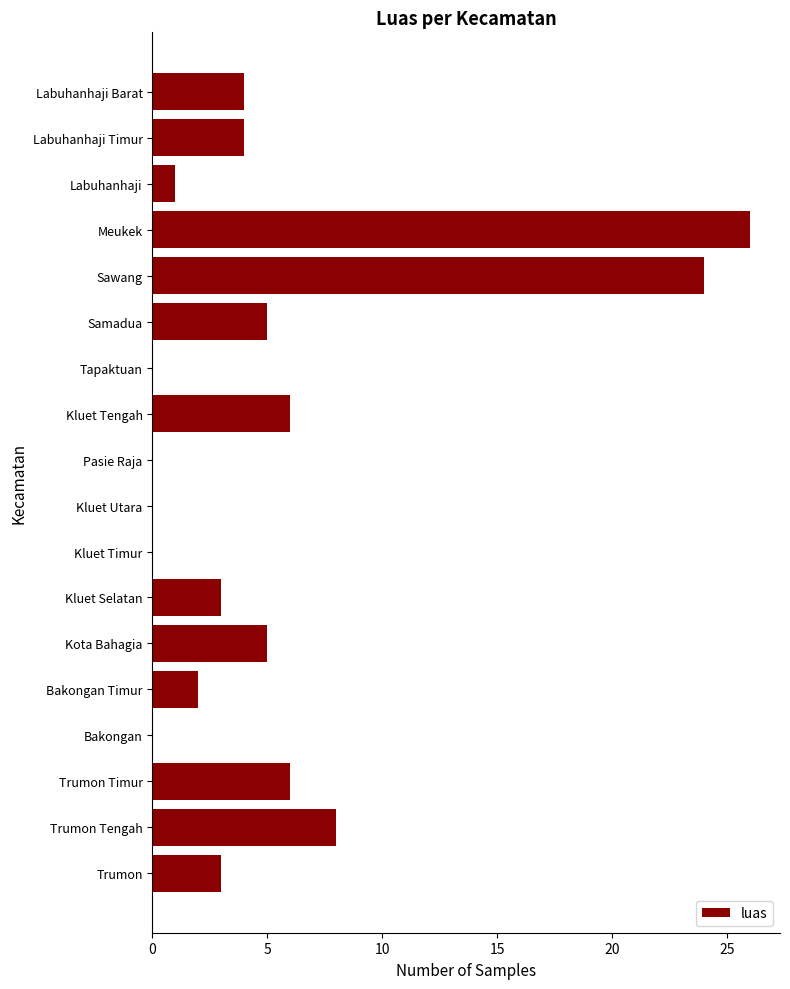

Reading bottom to top, list all the values displayed in this chart.

Trumon=3	Trumon Tengah=8	Trumon Timur=6	Bakongan=0	Bakongan Timur=2	Kota Bahagia=5	Kluet Selatan=3	Kluet Timur=0	Kluet Utara=0	Pasie Raja=0	Kluet Tengah=6	Tapaktuan=0	Samadua=5	Sawang=24	Meukek=26	Labuhanhaji=1	Labuhanhaji Timur=4	Labuhanhaji Barat=4